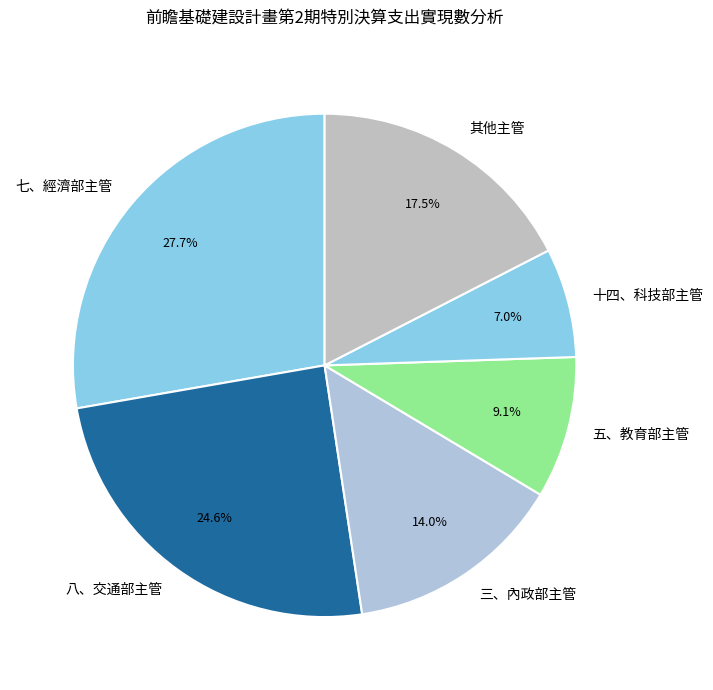

What is the largest slice in the pie chart?

七、經濟部主管